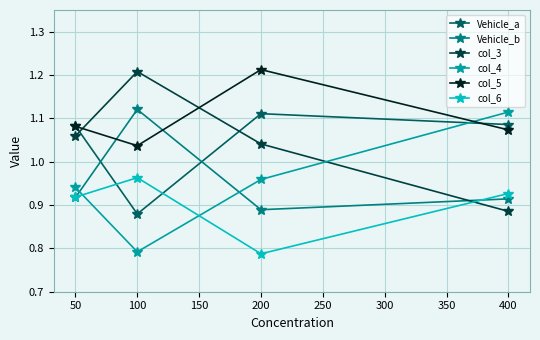

Which category has the lowest value in the Vehicle_a series?

100